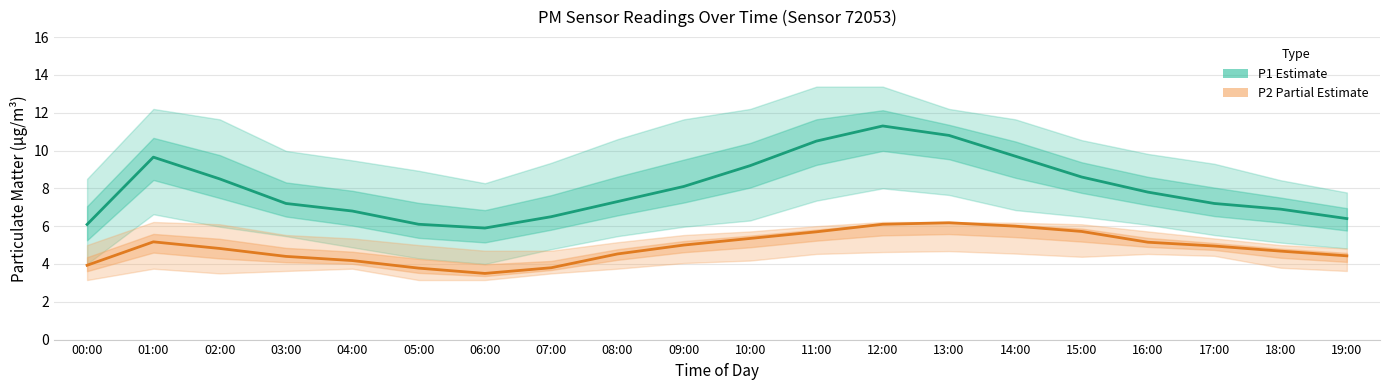

Is it true that P2 (Partial Estimate) equals 6.6 at 03:00?

False